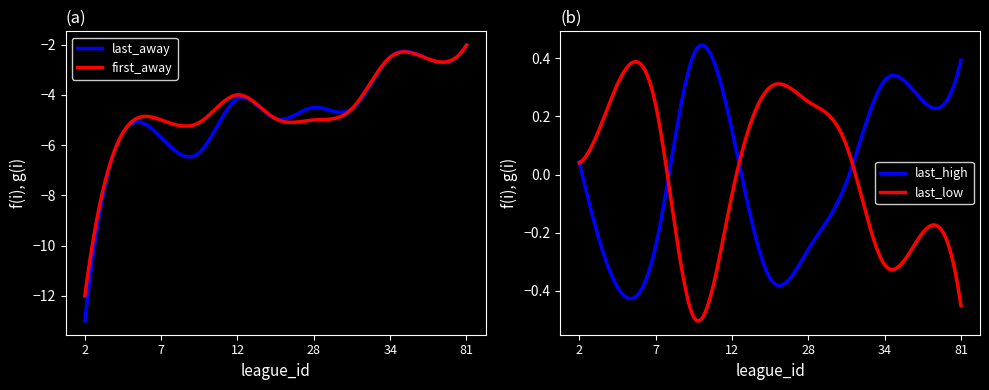

What is the lowest value of the first_away series?

-12.0